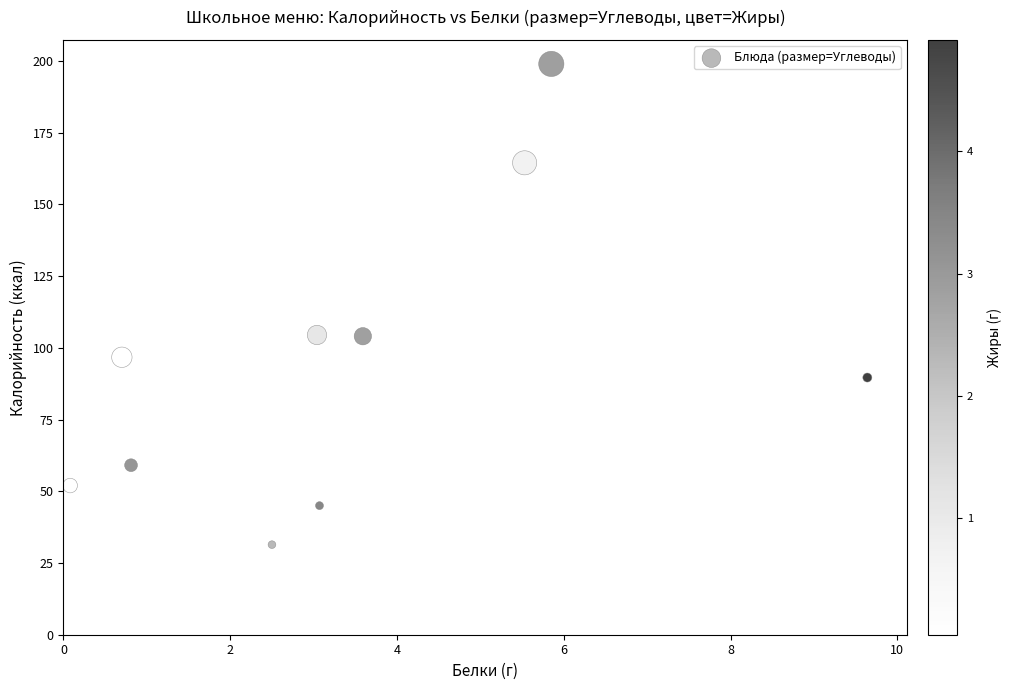

What is the range of X values (max minus min)?

9.6